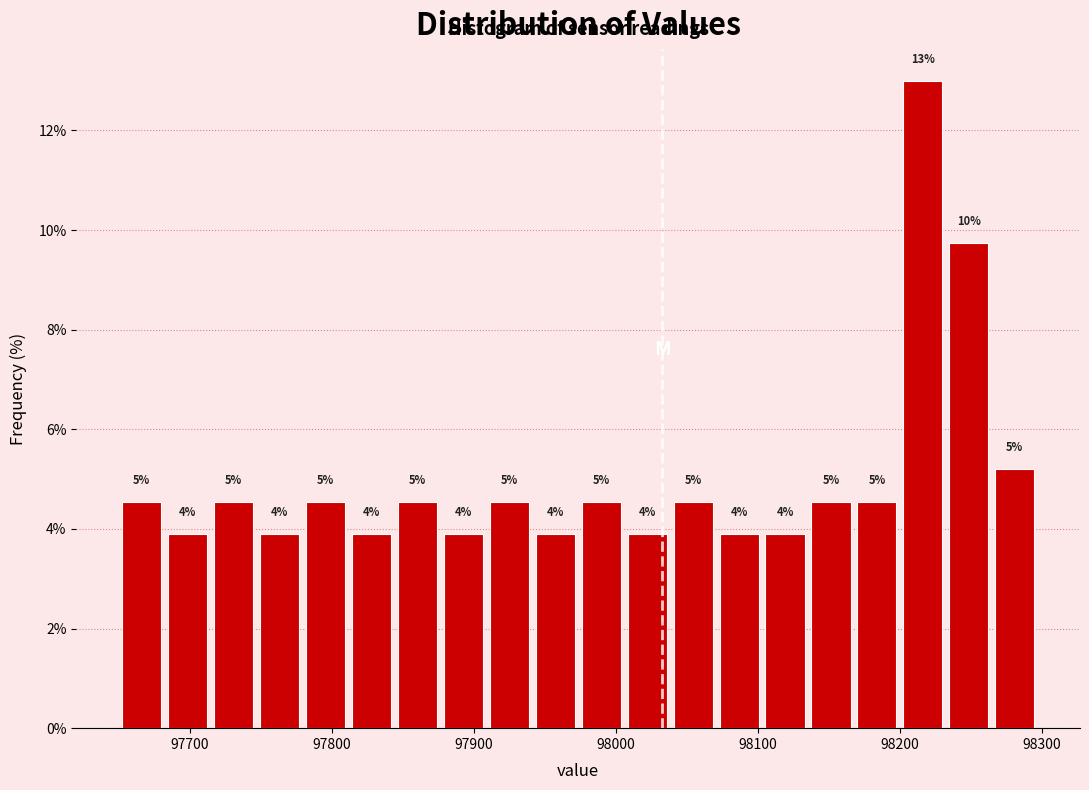

Read against the x-axis, roughly where is the centre of the tallest bar?

98220